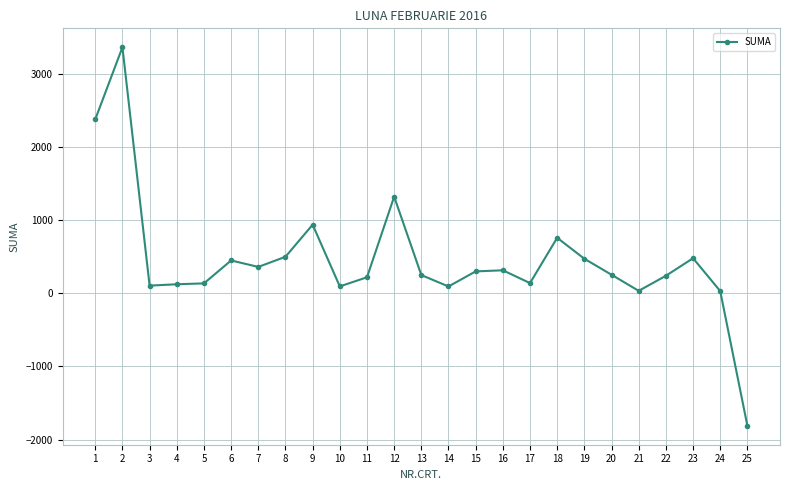

What is the ratio of the value at 6 to the value at 11?

2.0